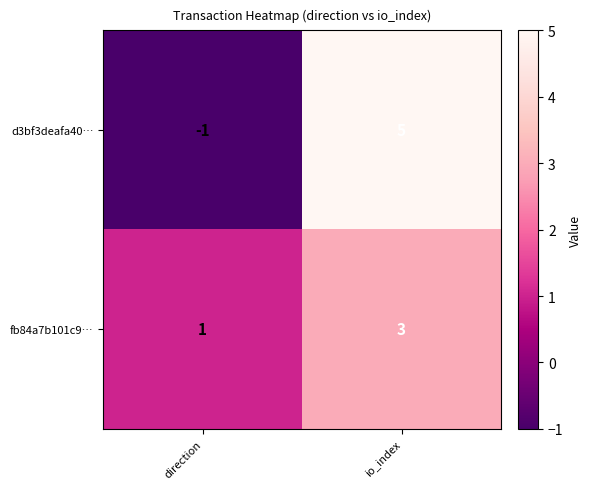

Which category has the highest value across all series?

io_index